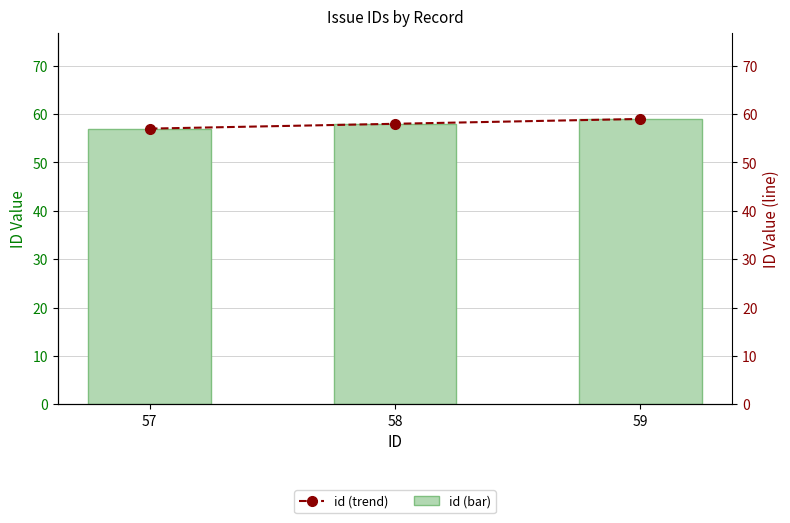

What is the average value of the id (trend) series?

58